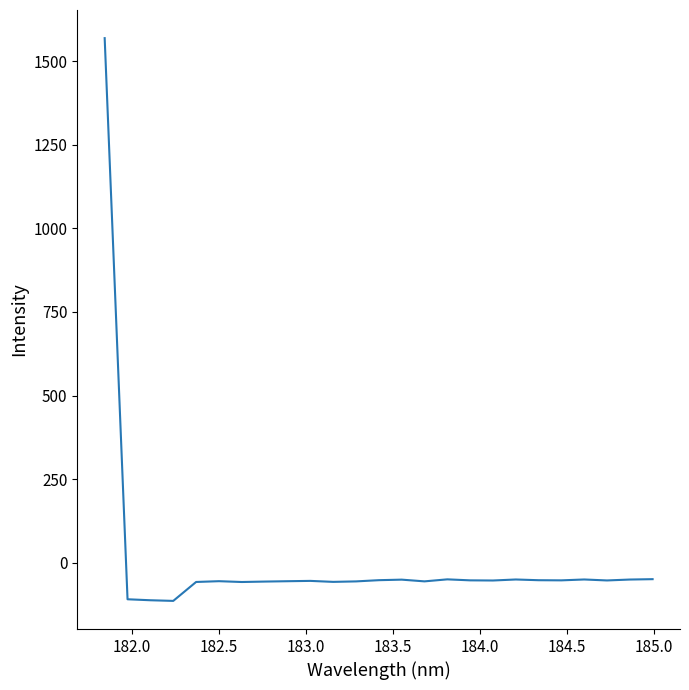

What is the greatest value displayed?

1568.9